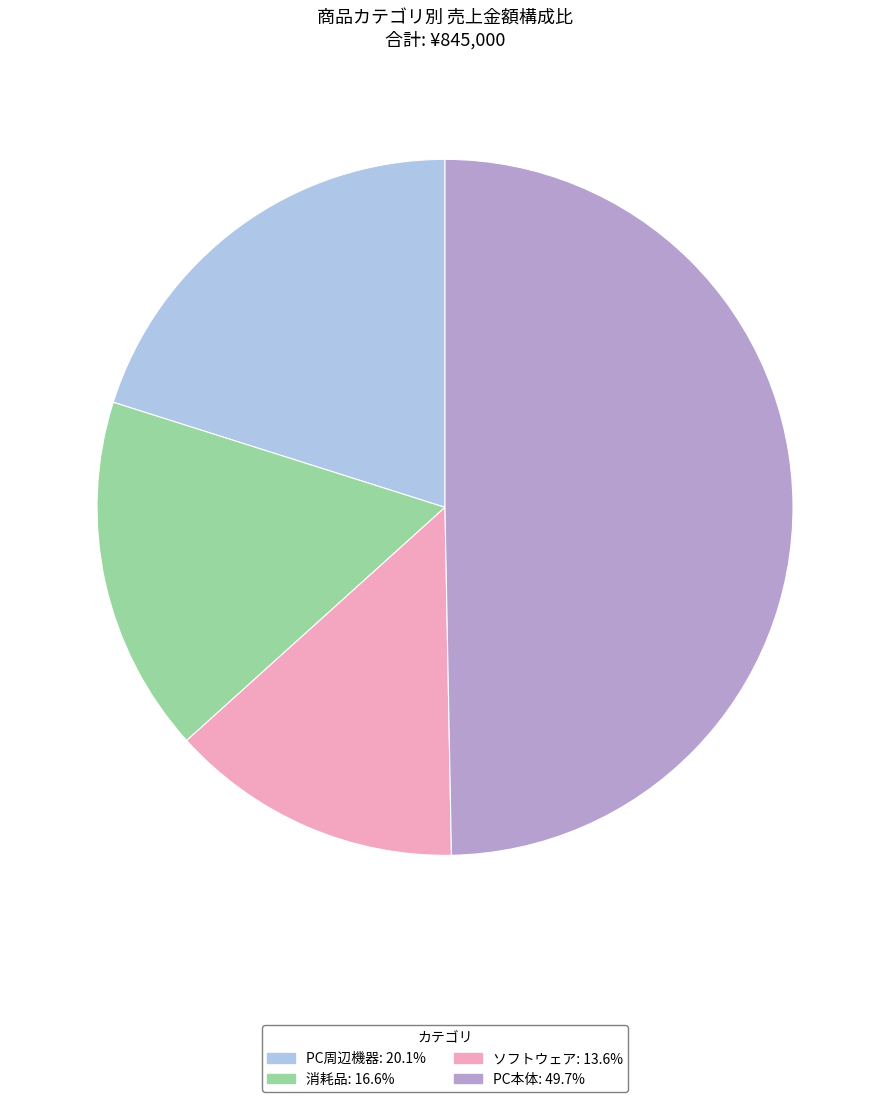

Is the sum of ソフトウェア: 13.6% and PC周辺機器: 20.1% greater than half?

No